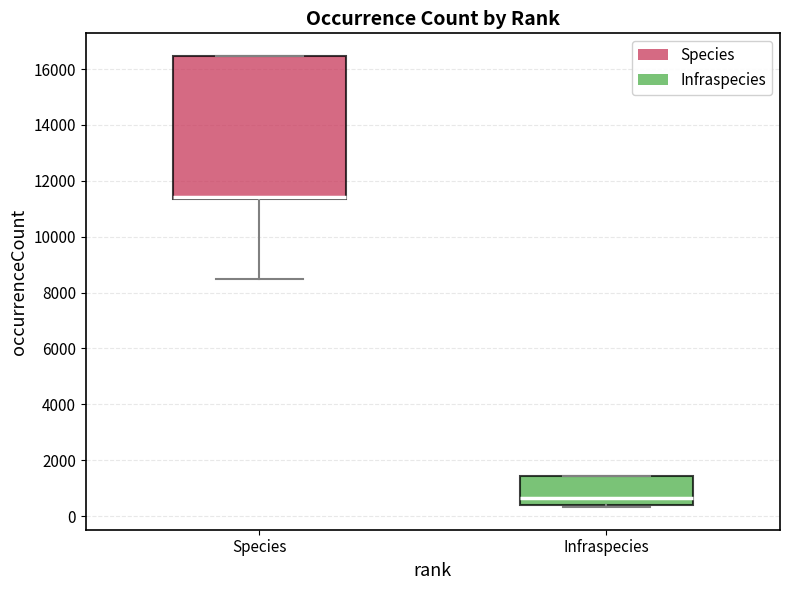

Reading left to right, transcribe this box plot: for each box, give where its median line is, the range the box spans, and where its two whiskers end, as read against the y-axis. The values are not printed on the chart, so give them approximately, as read against the axis.

Species: median 11400 (drawn on the box's lower edge), box 11400 to 16400, whiskers 8400 to 16400
Infraspecies: median 600, box 400 to 1400, whiskers 400 (just below the box's lower edge) to 1400